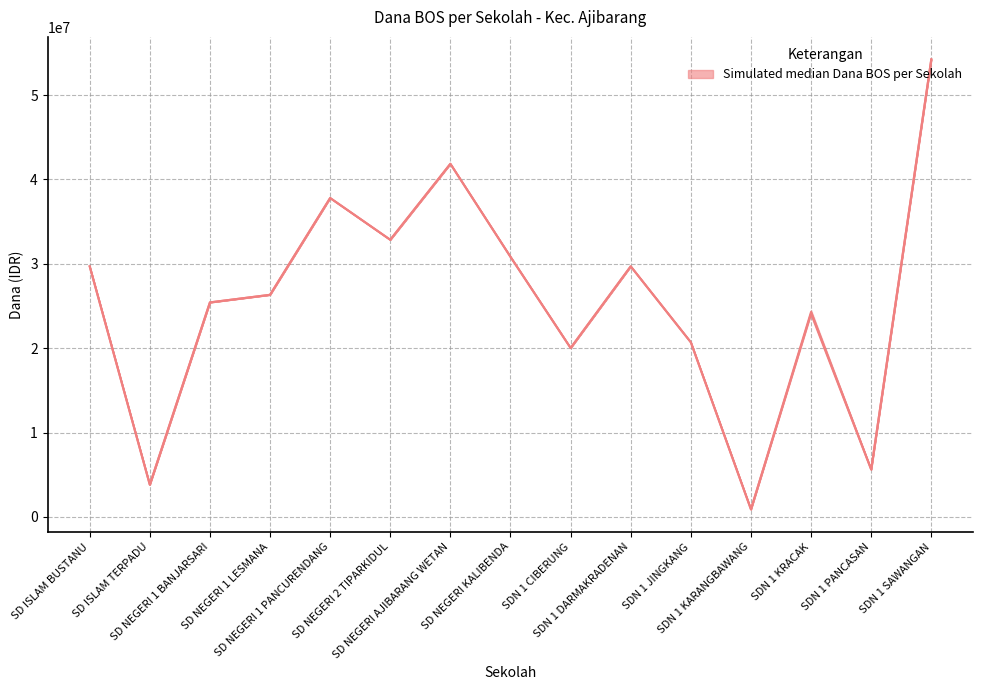

Where is Dana Pemberian nearest to the value 27562500?

SD NEGERI 1 LESMANA